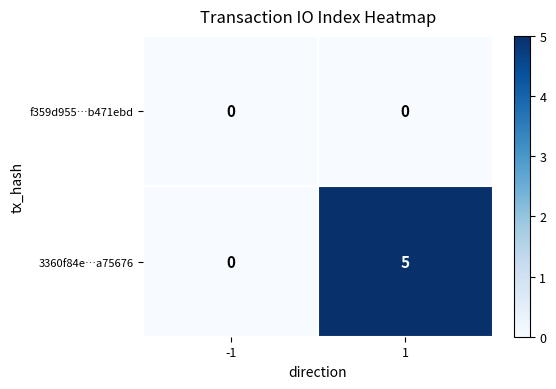

Rank the series by their average value, from lowest to highest.

f359d955…b471ebd, 3360f84e…a75676